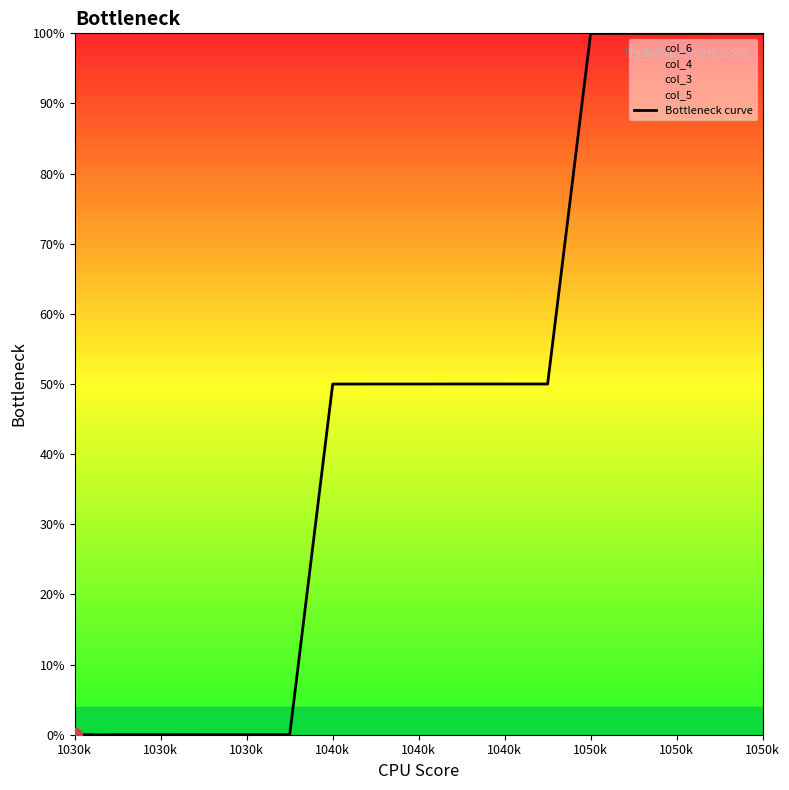

Does the chart display data point markers on the line(s)?

No